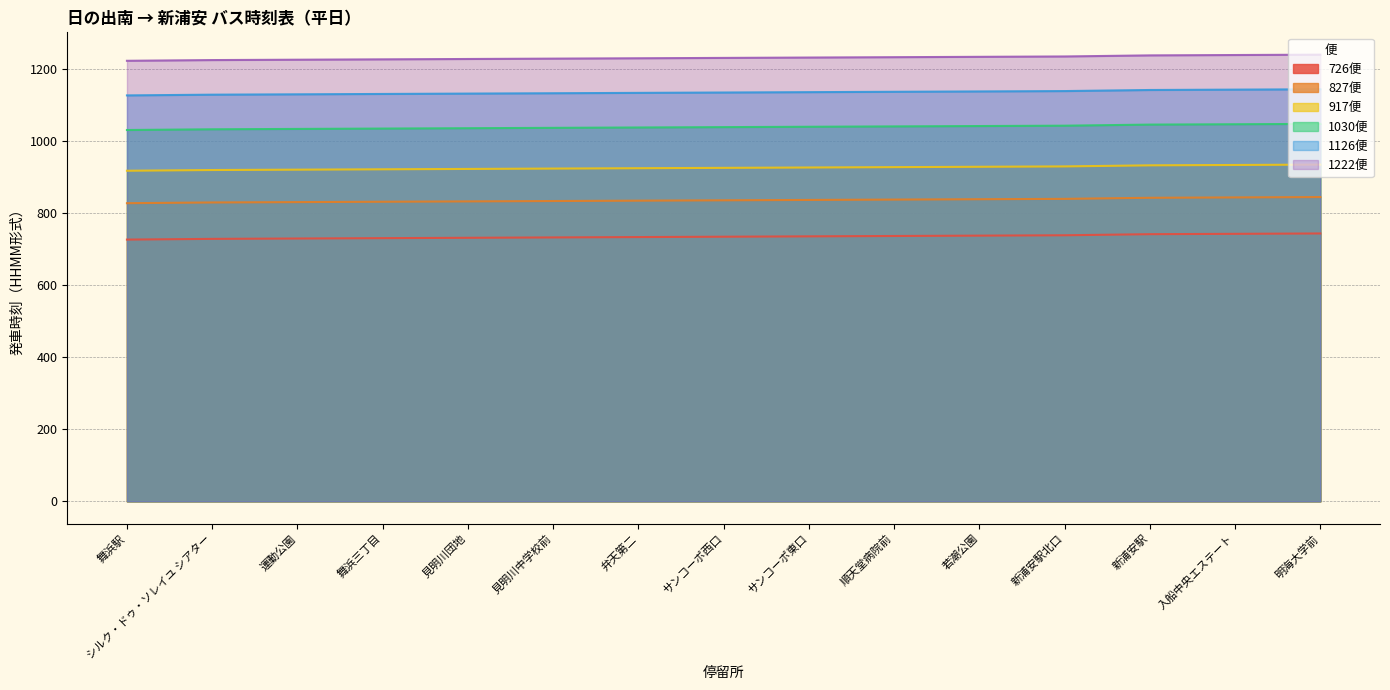

At which category does the chart reach its minimum across all series?

舞浜駅